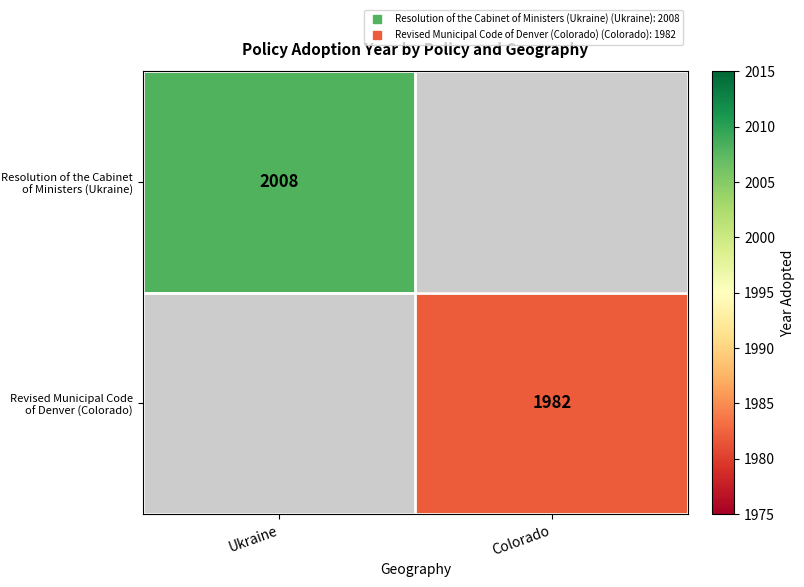

Rank the series by their maximum value, from highest to lowest.

Resolution of the Cabinet of Ministers (Ukraine), Revised Municipal Code of Denver (Colorado)